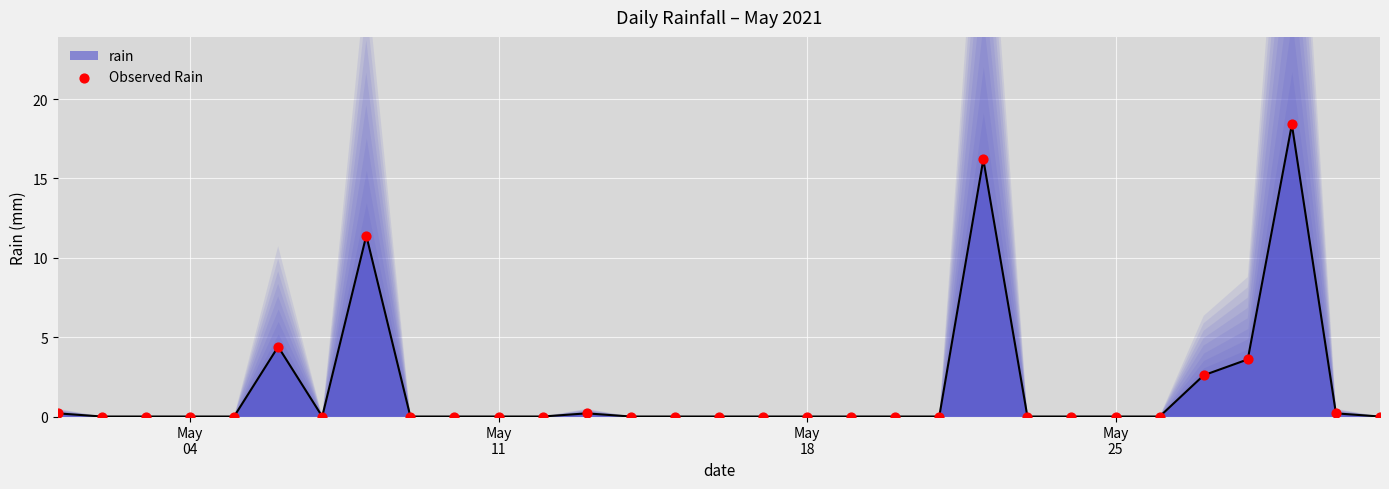

What is the highest value of the rain series?

18.4